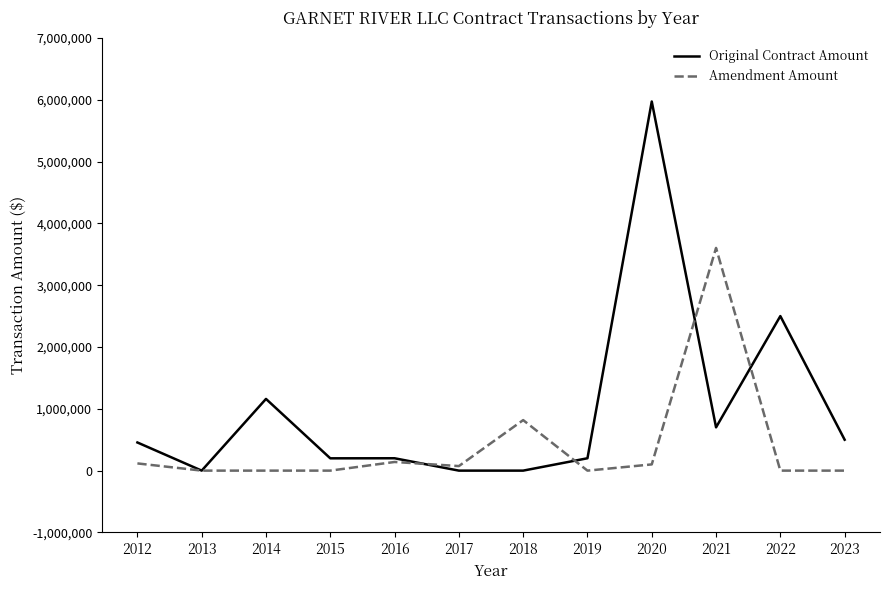

Which series has the largest range (max minus min)?

Original Contract Amount